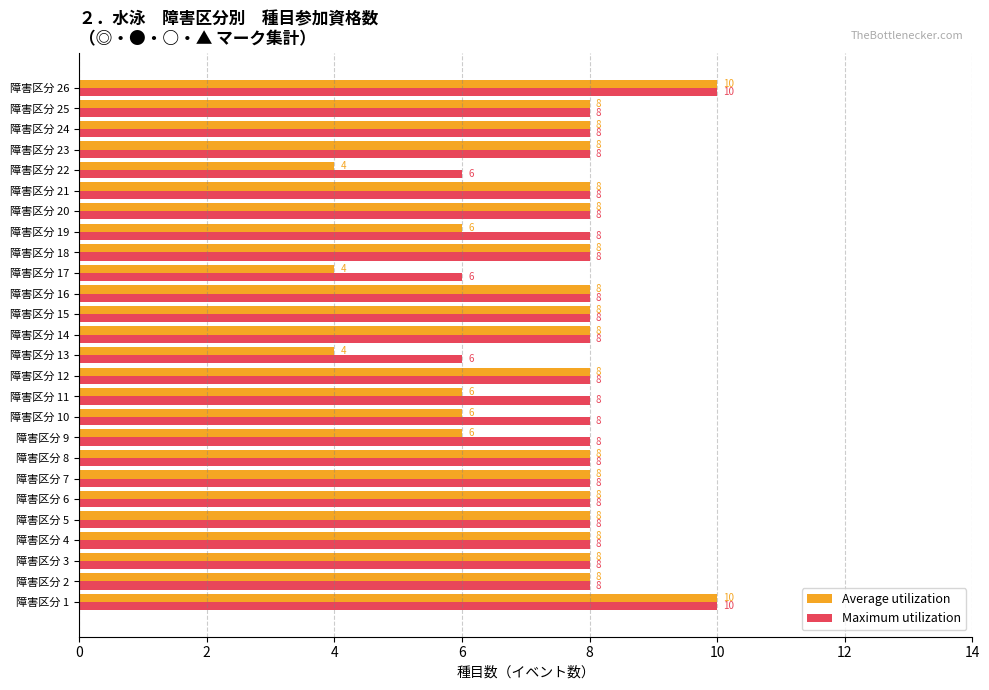

Which series has the largest range (max minus min)?

Average utilization